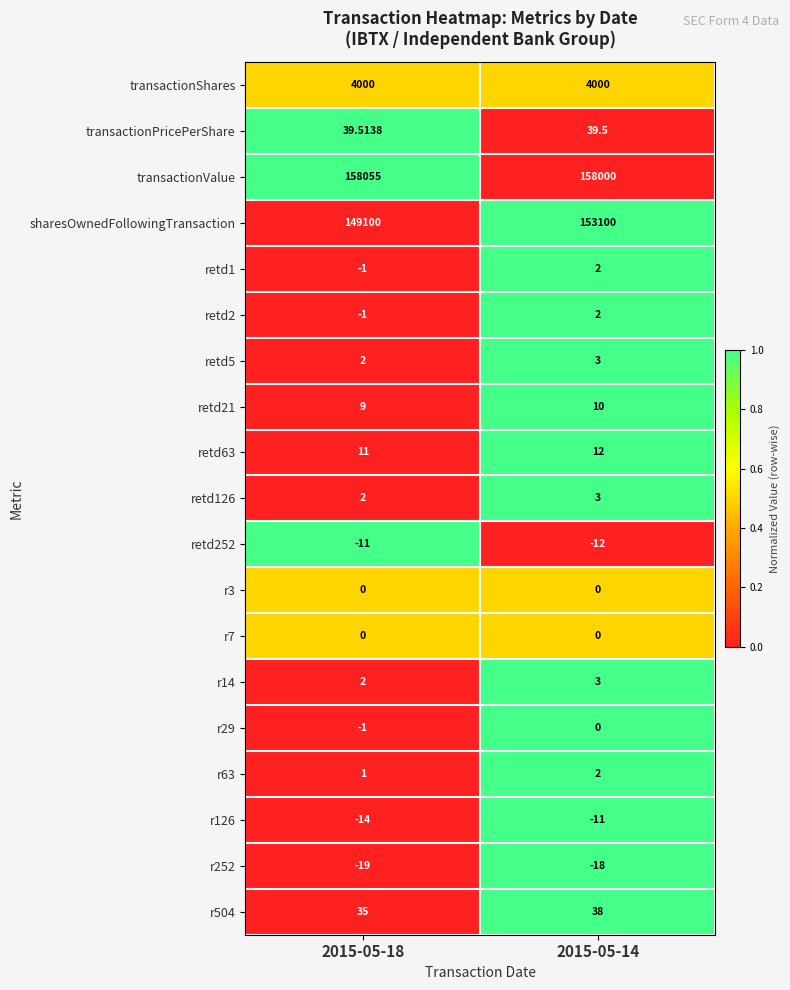

Between 2015-05-18 and 2015-05-14, which series saw the biggest shift?

sharesOwnedFollowingTransaction